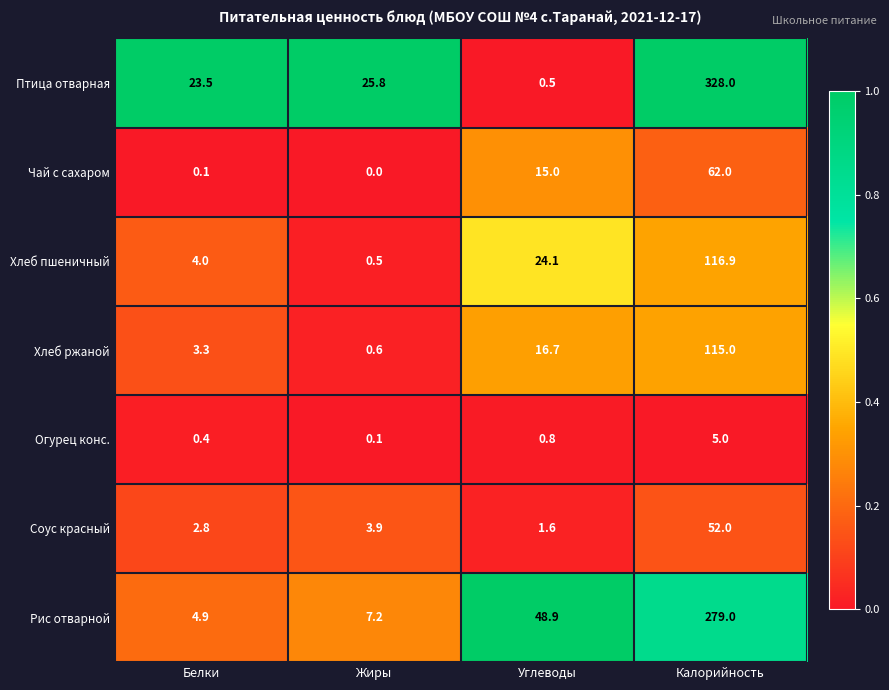

The Рис отварной series shows 279.0 at Калорийность. True or false?

True